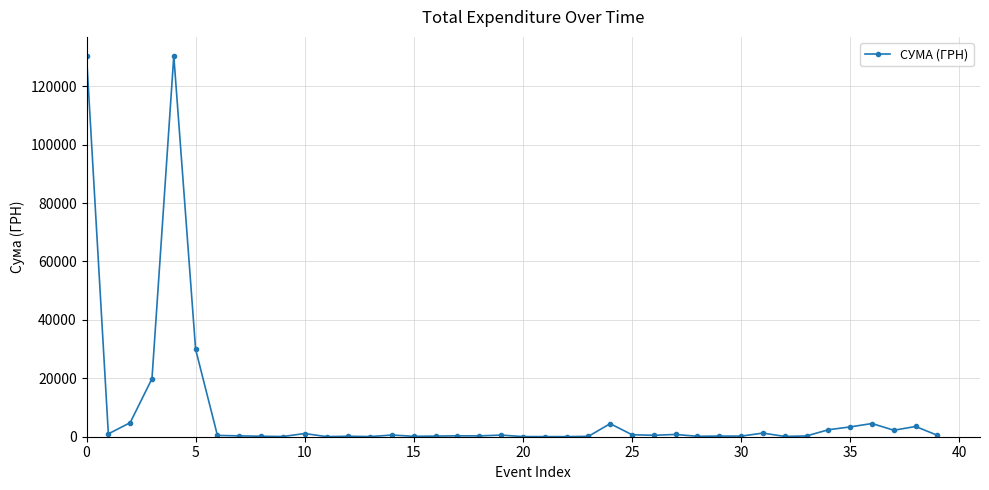

How many lines are shown in the chart?

1